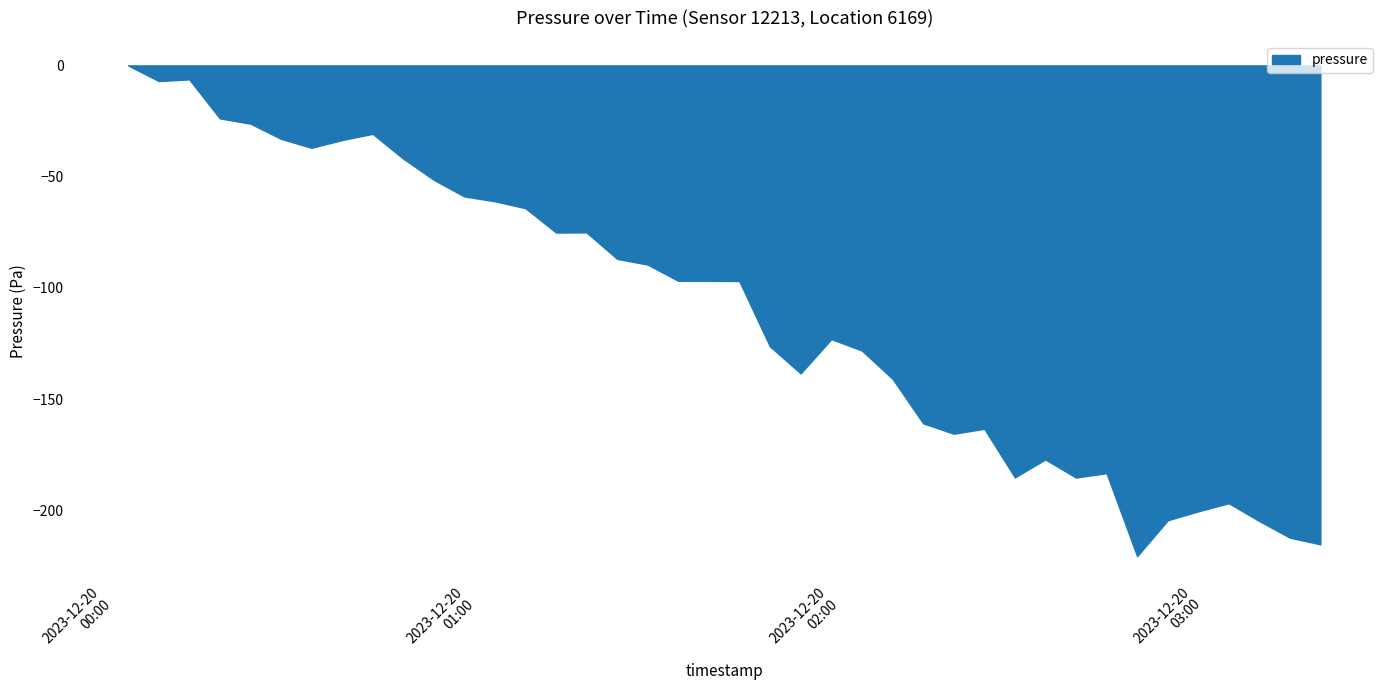

Reading left to right, list all the values displayed in this chart.

0=101342.1	1=101335.0	2=101335.8	3=101318.2	4=101315.9	5=101309.1	6=101305.0	7=101308.5	8=101311.3	9=101300.2	10=101290.6	11=101283.2	12=101281.0	13=101277.9	14=101266.9	15=101267.0	16=101255.1	17=101252.5	18=101245.2	19=101245.2	20=101245.1	21=101215.8	22=101203.6	23=101219.0	24=101213.9	25=101201.1	26=101181.2	27=101176.5	28=101178.7	29=101156.9	30=101164.9	31=101156.8	32=101158.8	33=101121.4	34=101137.6	35=101141.6	36=101145.3	37=101137.2	38=101129.8	39=101126.8